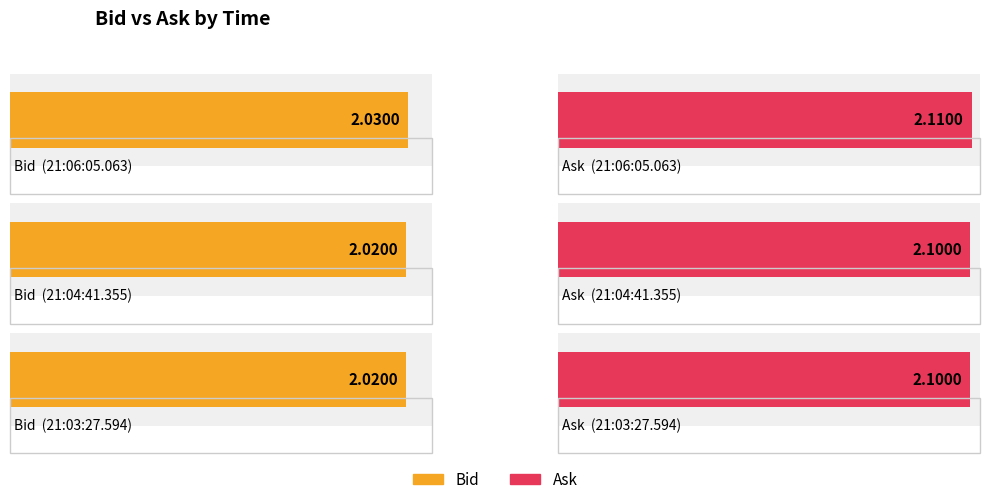

Which label corresponds to the smallest value in the chart?

21:04:41.355